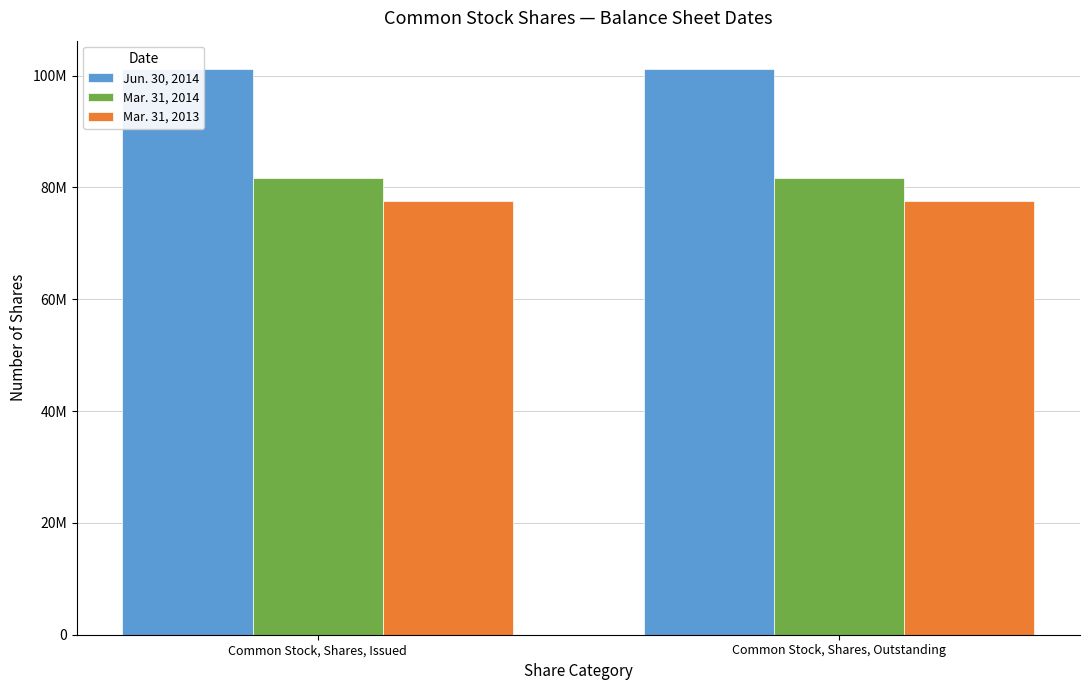

The value of Jun. 30, 2014 at Common Stock, Shares, Outstanding is 101182070. True or false?

True